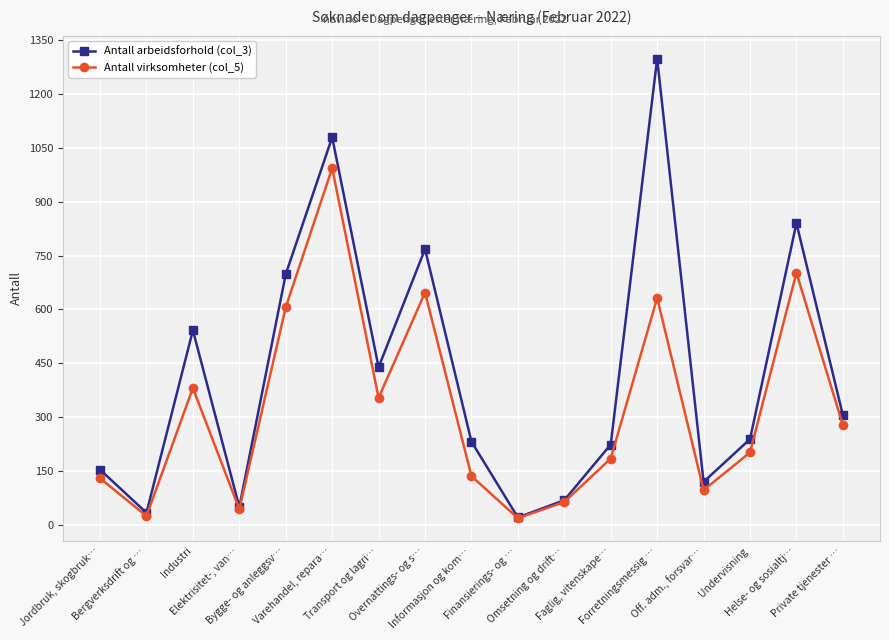

What is the greatest value displayed?

1298